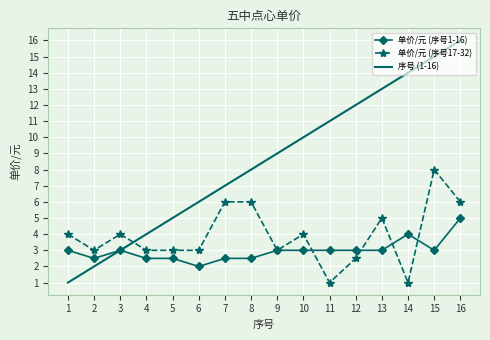

What is the total value across all series at 3?

10.0